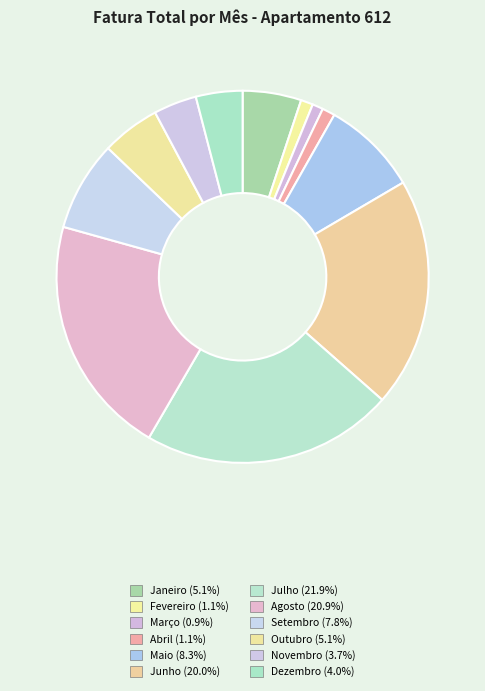

Is there any slice that represents more than half of the pie?

No